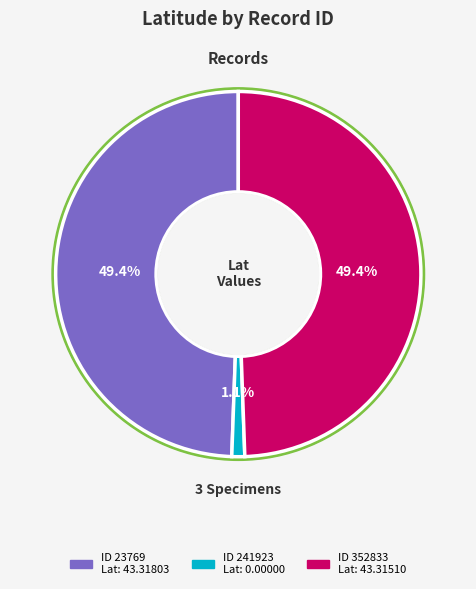

The 23769 slice represents 43% of the pie. True or false?

False